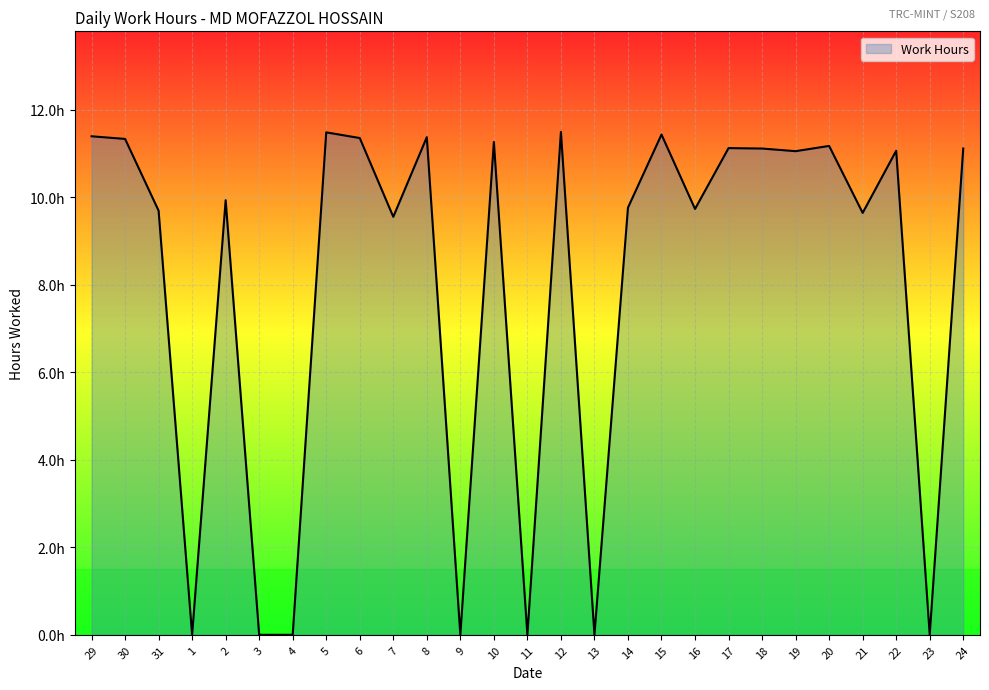

How many interior local peaks (higher than both neighbors) does the data have?

9